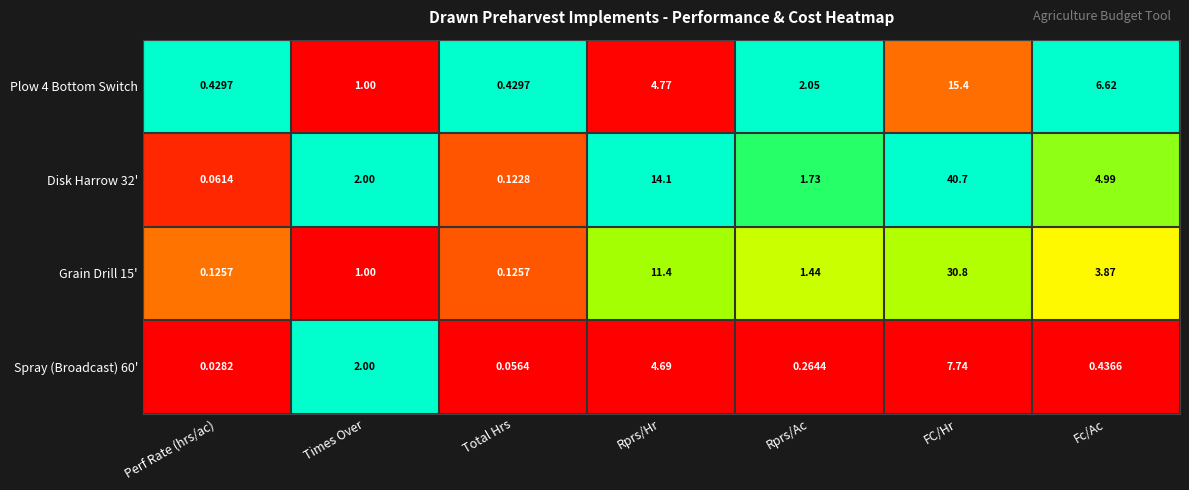

Where is Disk Harrow 32' nearest to the value 20?

Rprs/Hr